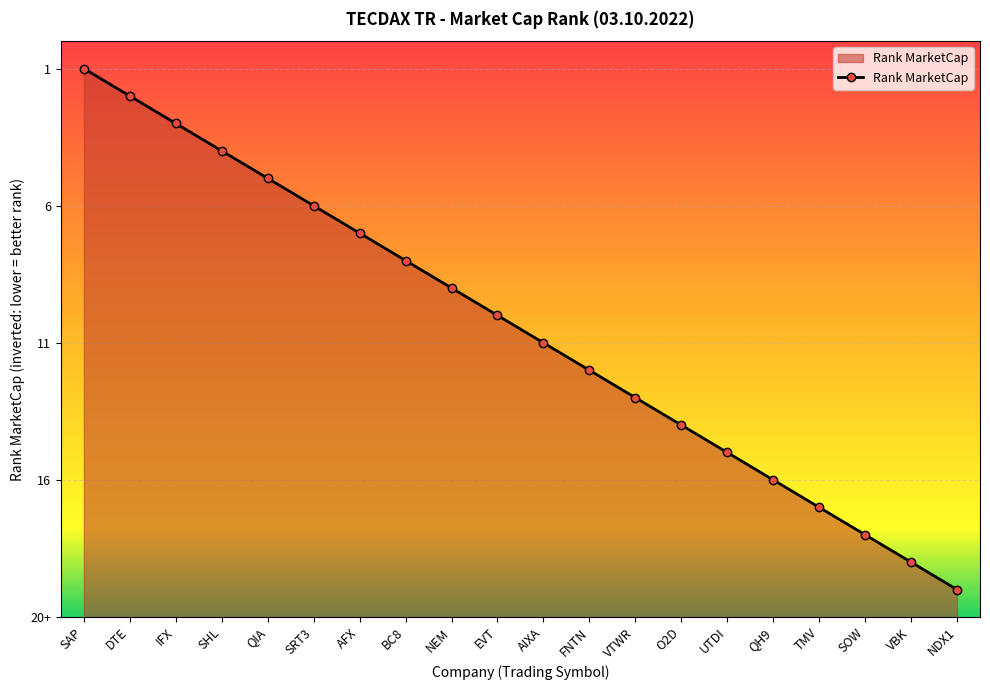

What is the label of the 3rd point from the right?

SOW